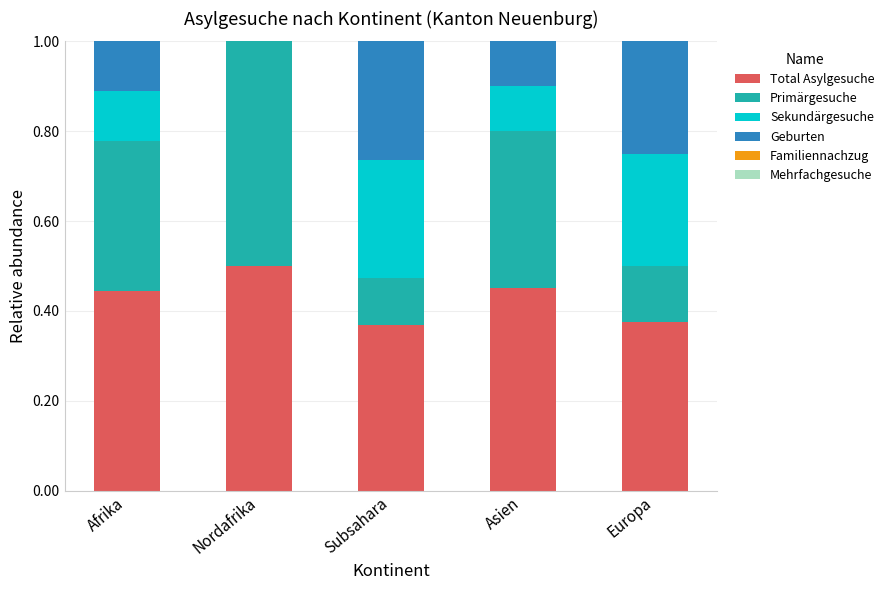

What is the total value across all series at Subsahara?

1.0